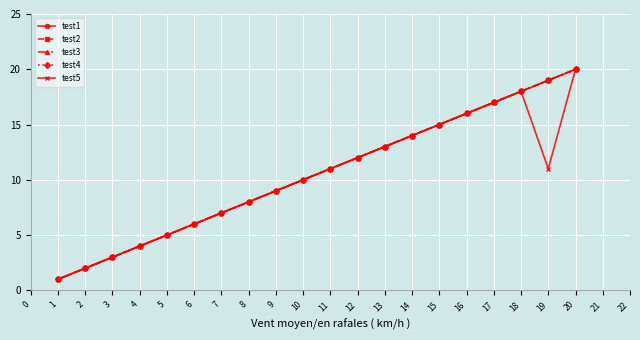

Is this an area chart (filled region under the line)?

No